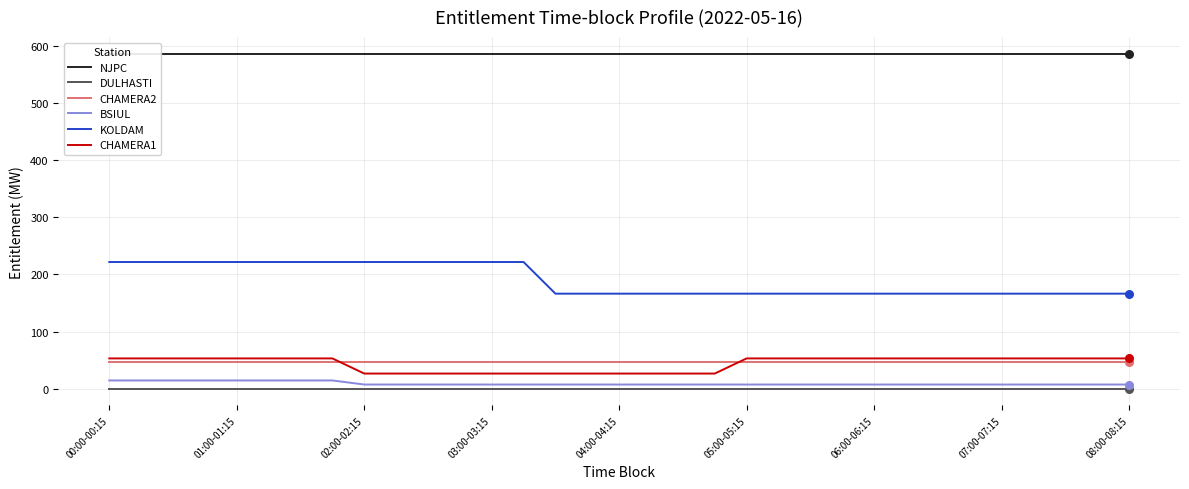

Which series has the largest total across all categories?

NJPC